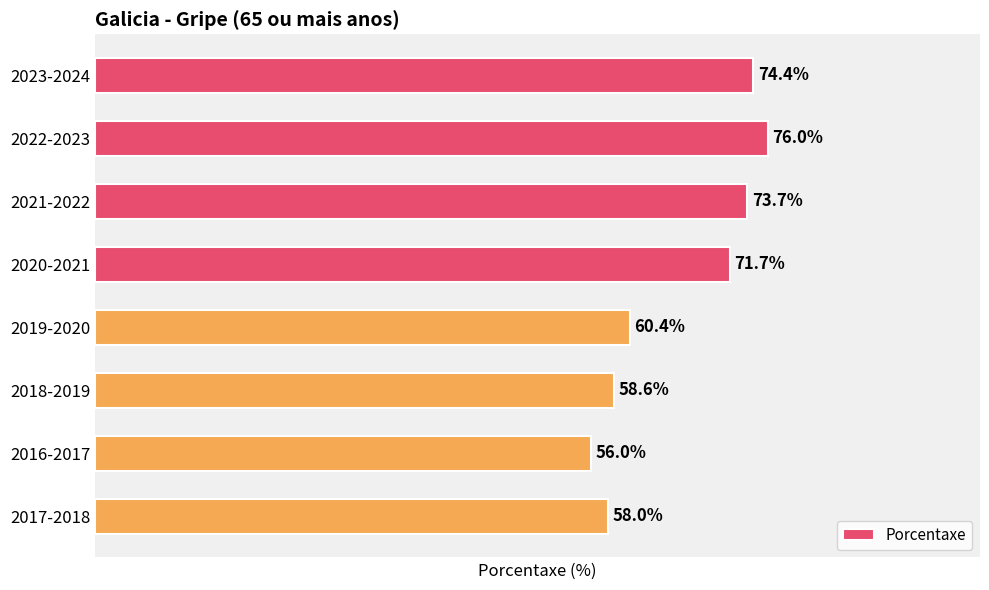

At which label is the value closest to 66?

2019-2020